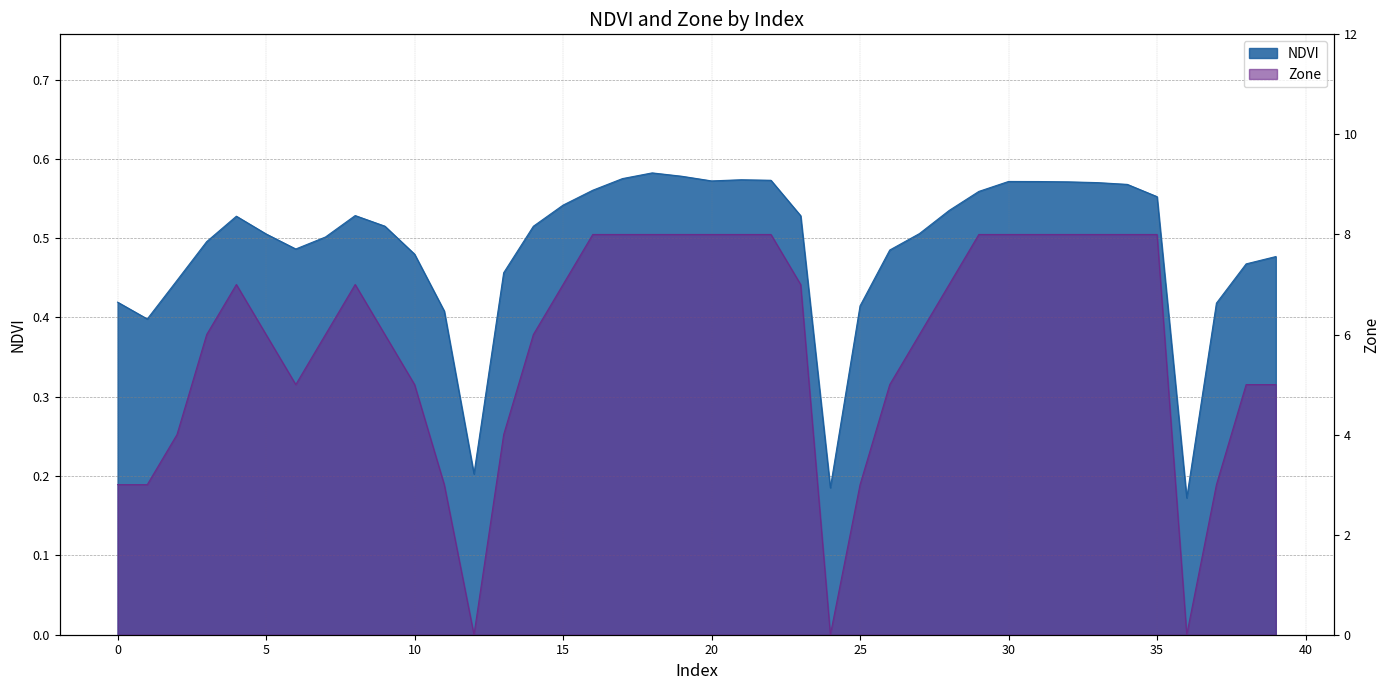

What is the average value of the Zone series?

5.8